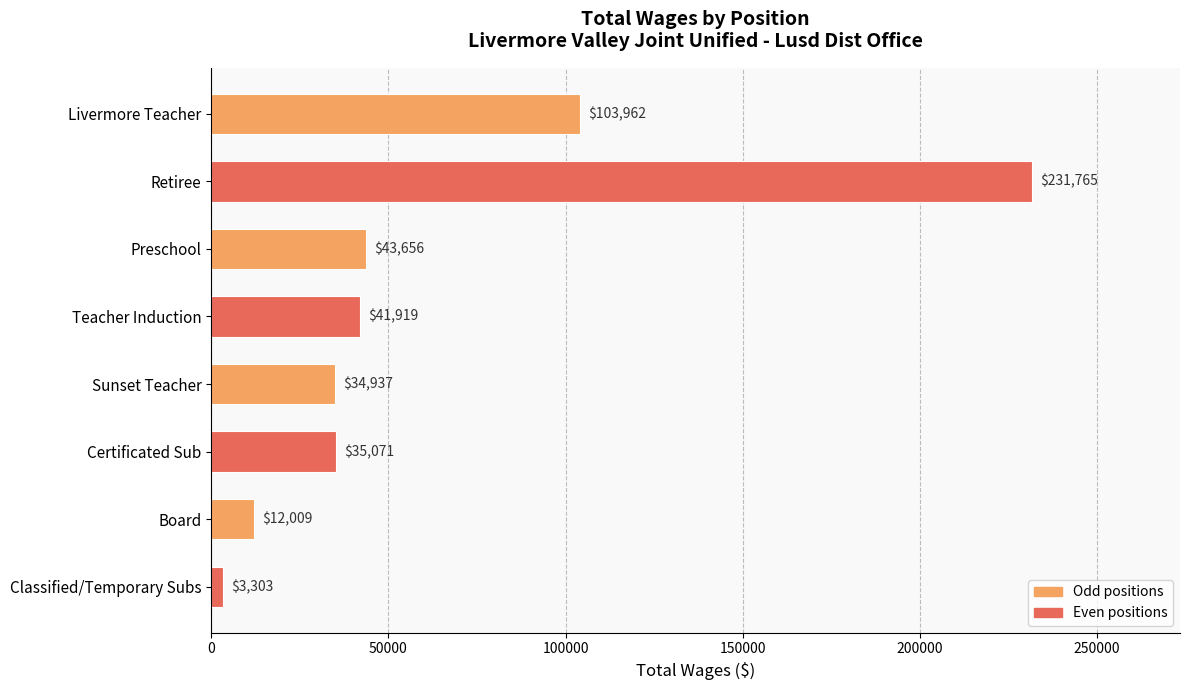

Approximately how many times larger is the value at Teacher Induction compared to Preschool?

1.0